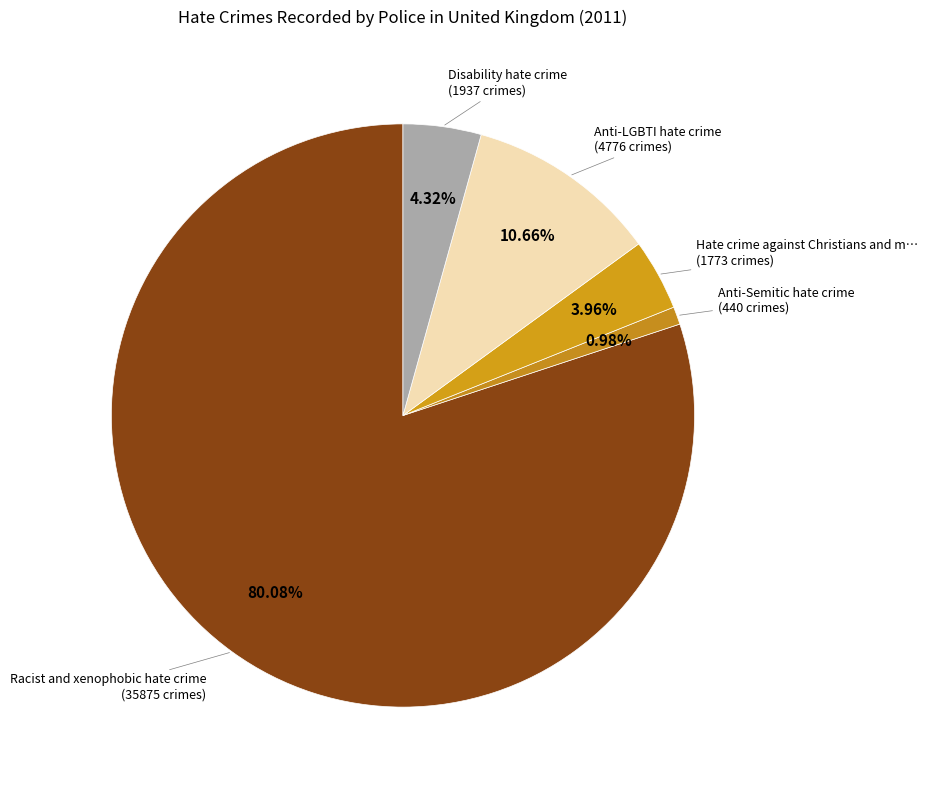

How many slices are in this pie chart?

5